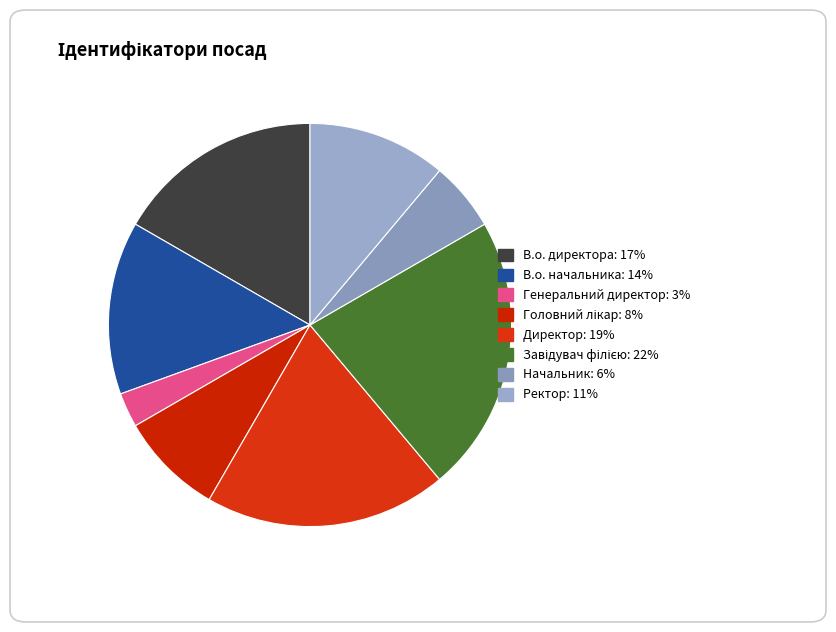

What is the largest slice in the pie chart?

Завідувач філією